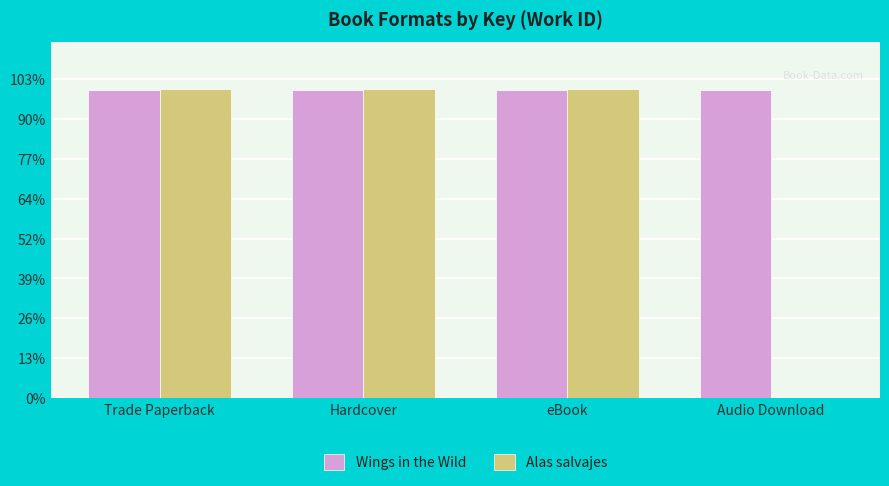

Rank the series by their maximum value, from highest to lowest.

Alas salvajes, Wings in the Wild